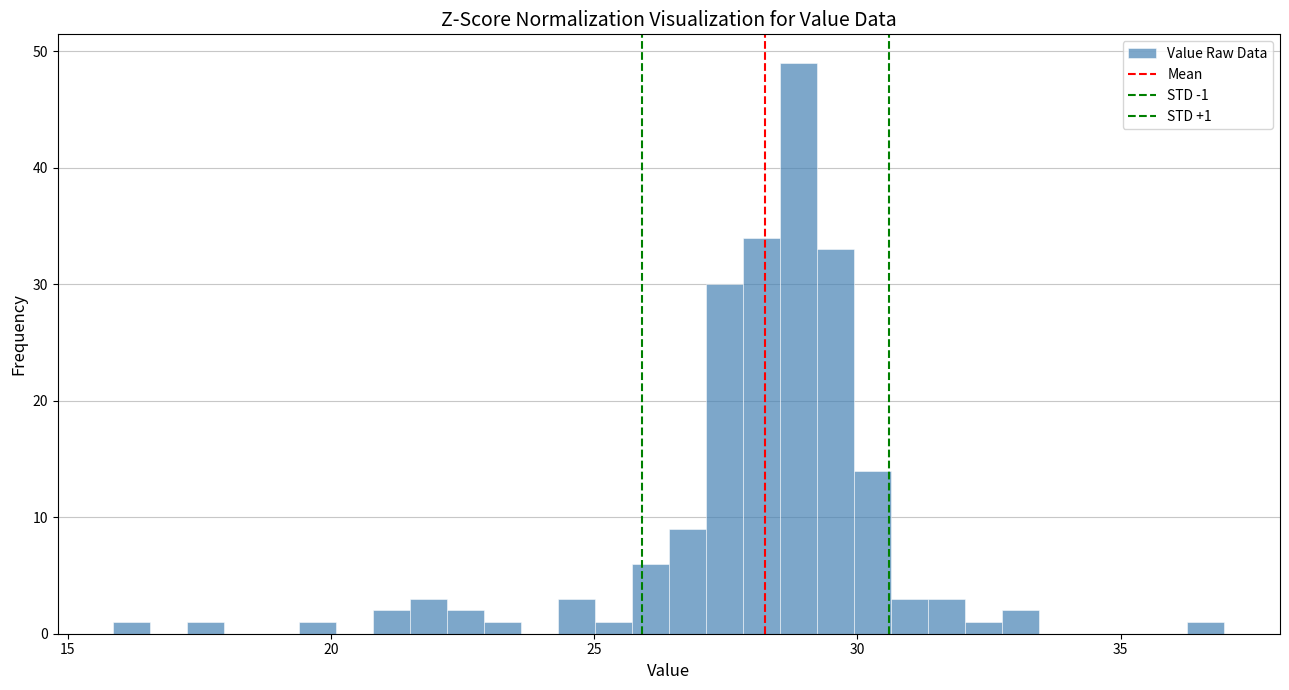

Read against the x-axis, roughly where is the centre of the tallest bar?

29.0